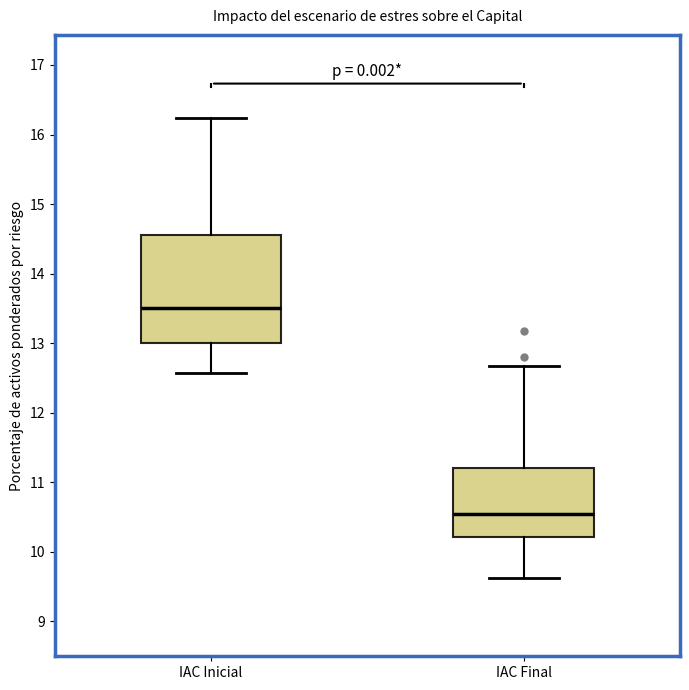

Reading left to right, read every box against the y-axis: the position of its median line, the range the box covers, and the ends of its whiskers. The values are not printed on the chart, so give them approximately, as read against the axis.

IAC Inicial: median 13.5, box 13.0 to 14.6, whiskers 12.6 to 16.2
IAC Final: median 10.5, box 10.2 to 11.2, whiskers 9.6 to 12.7